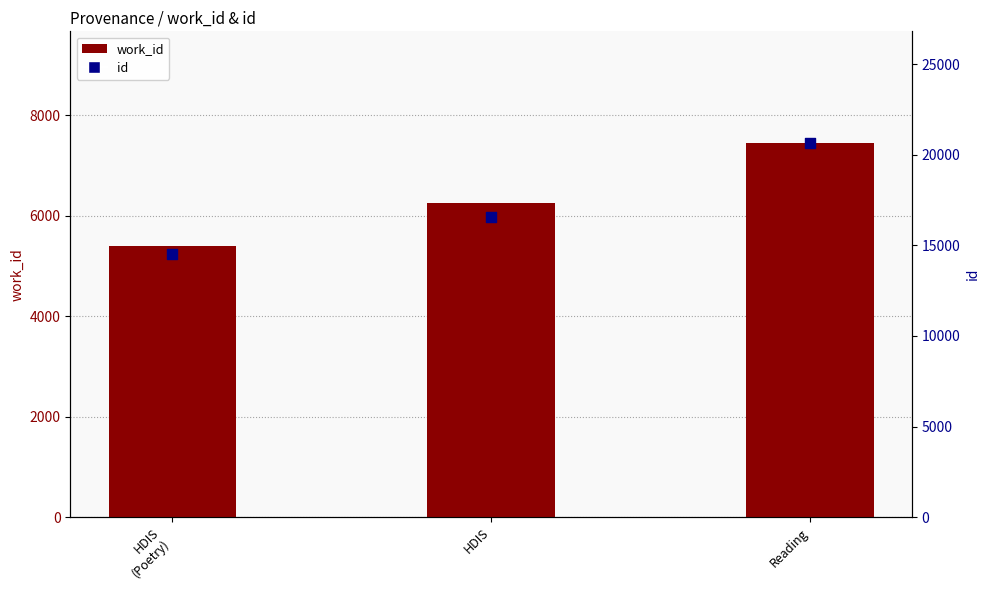

Is the value of work_id at HDIS greater than the value of id at HDIS?

No